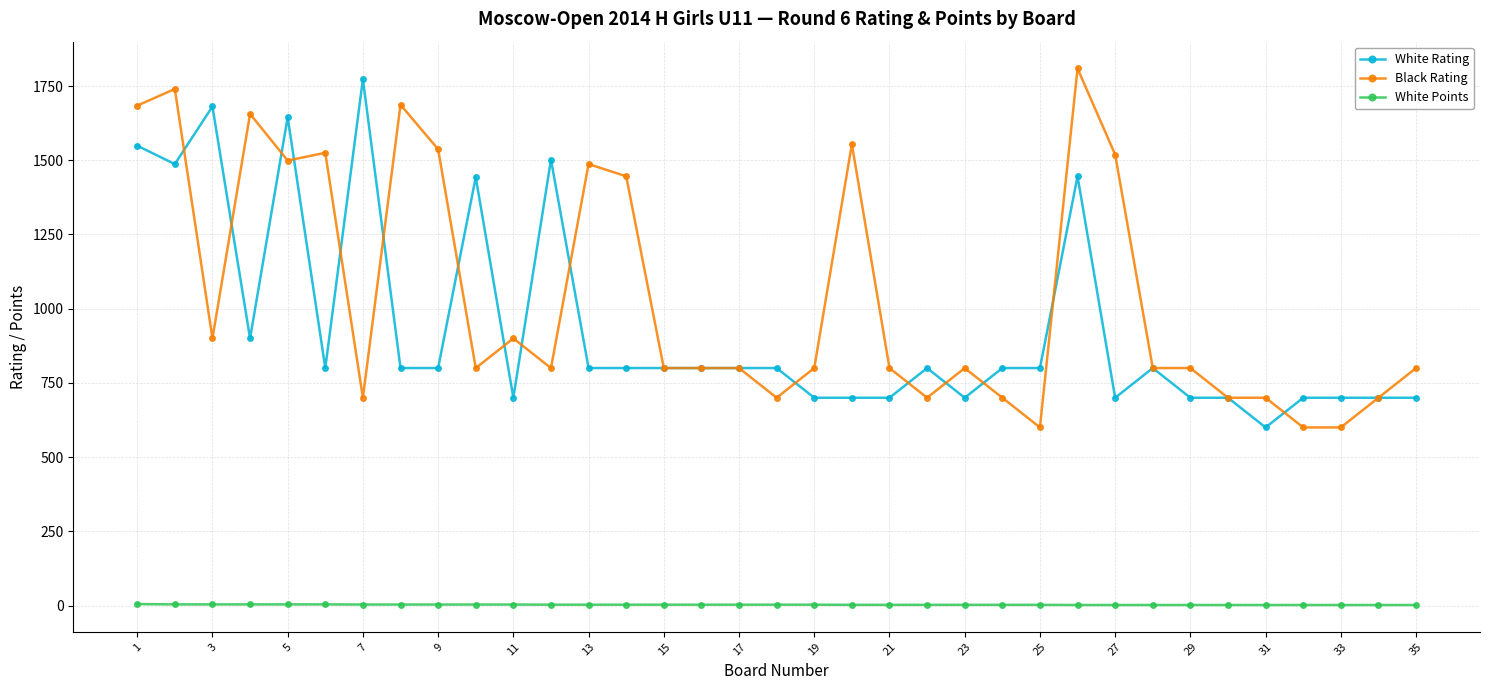

What is the value of the Black Rating point at the 24th from the left?

700.0